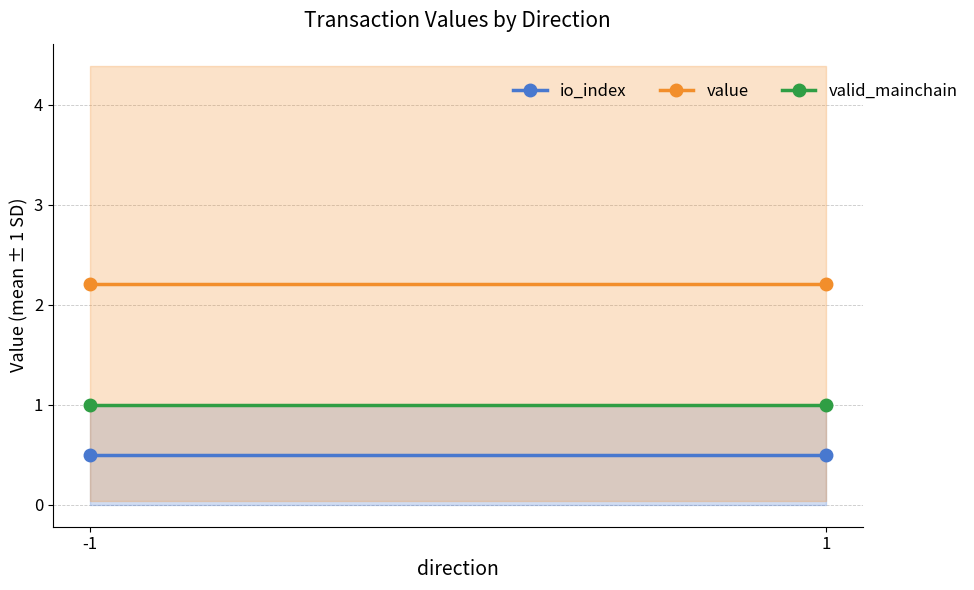

The value series shows 2.2 at 1. True or false?

True